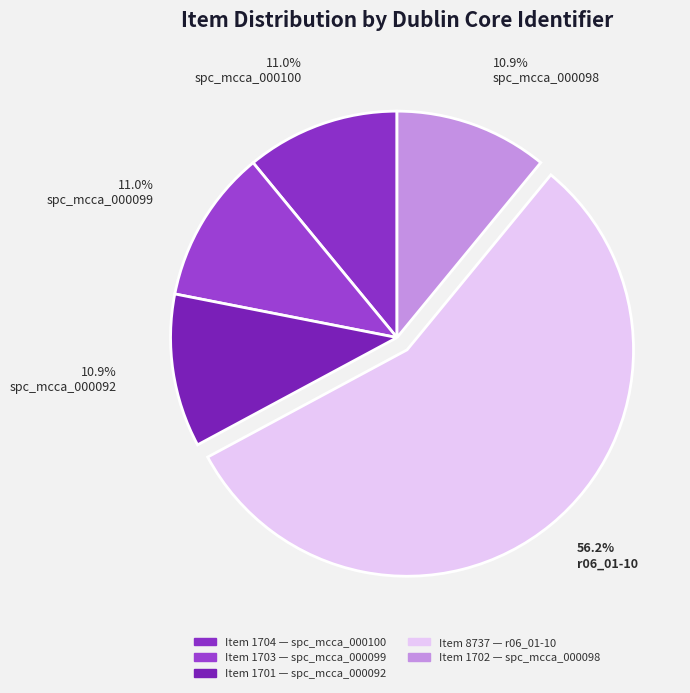

To the nearest percent, what is the average slice percentage?

20%